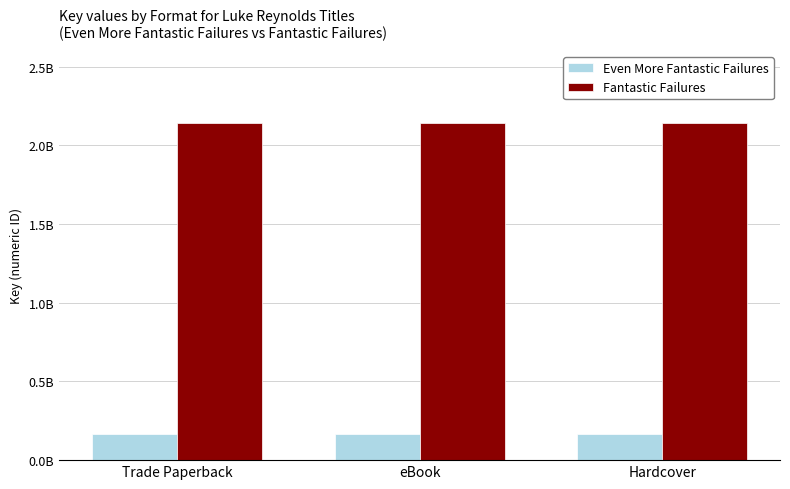

Does the chart contain any negative values?

No